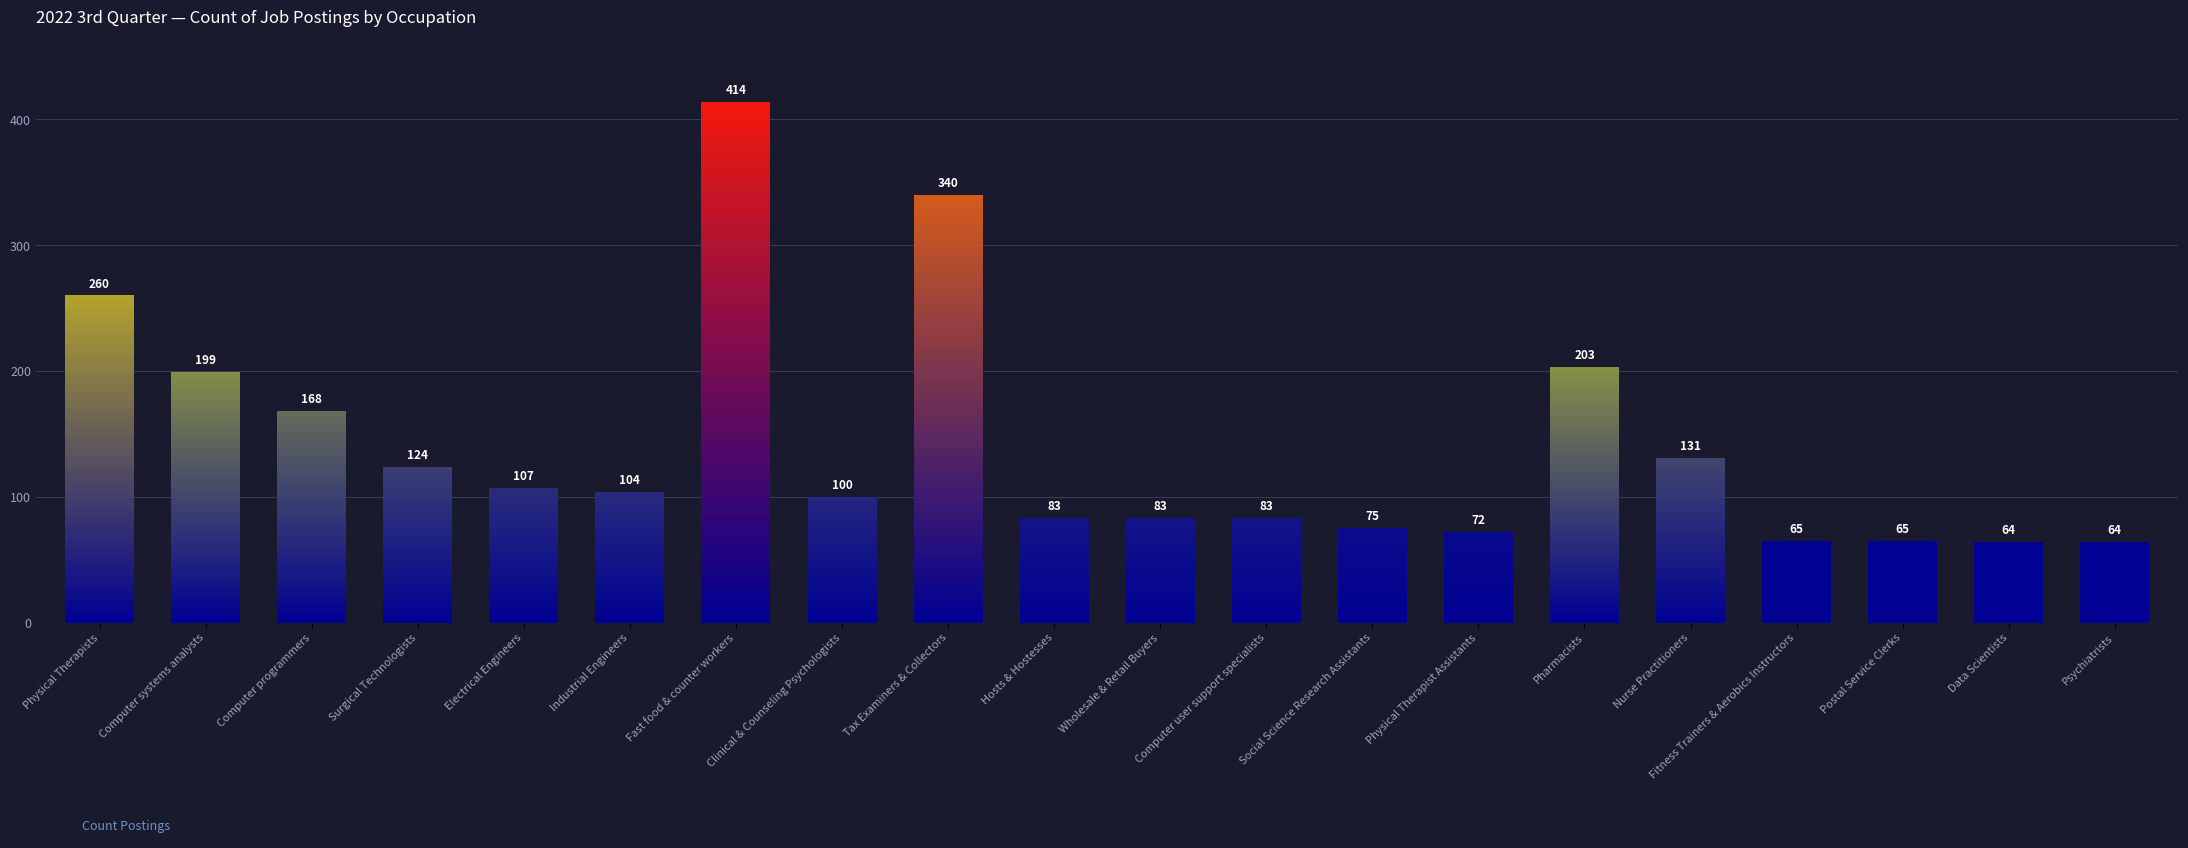

What is the label of the 17th bar from the left?

Fitness Trainers & Aerobics Instructors